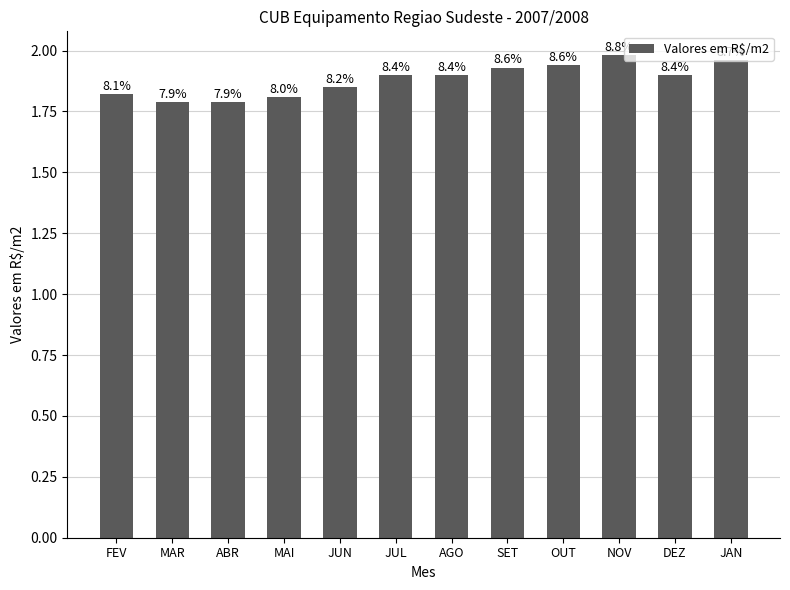

Which label corresponds to the largest value in the chart?

NOV